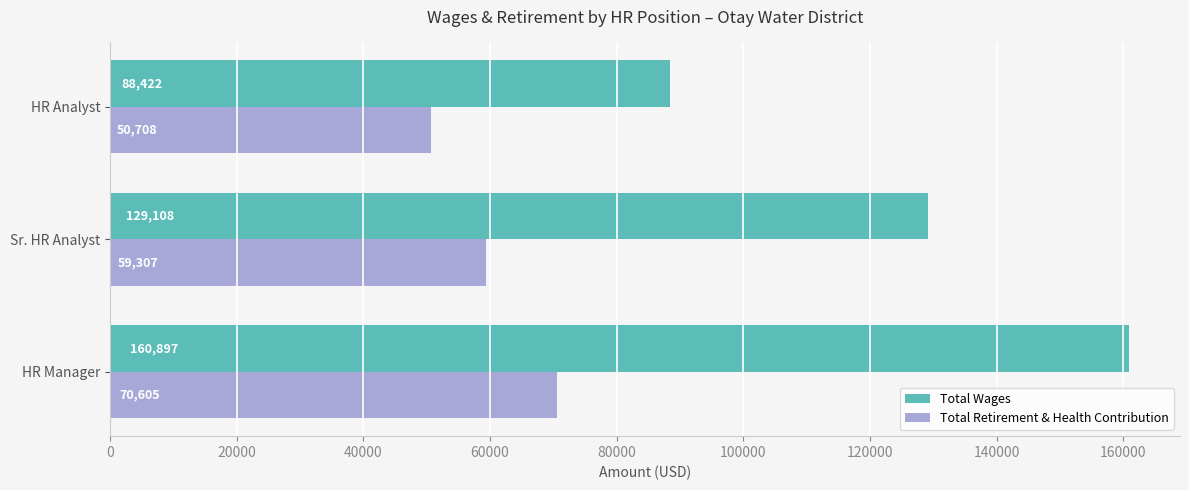

What is the minimum value shown in the chart?

50708